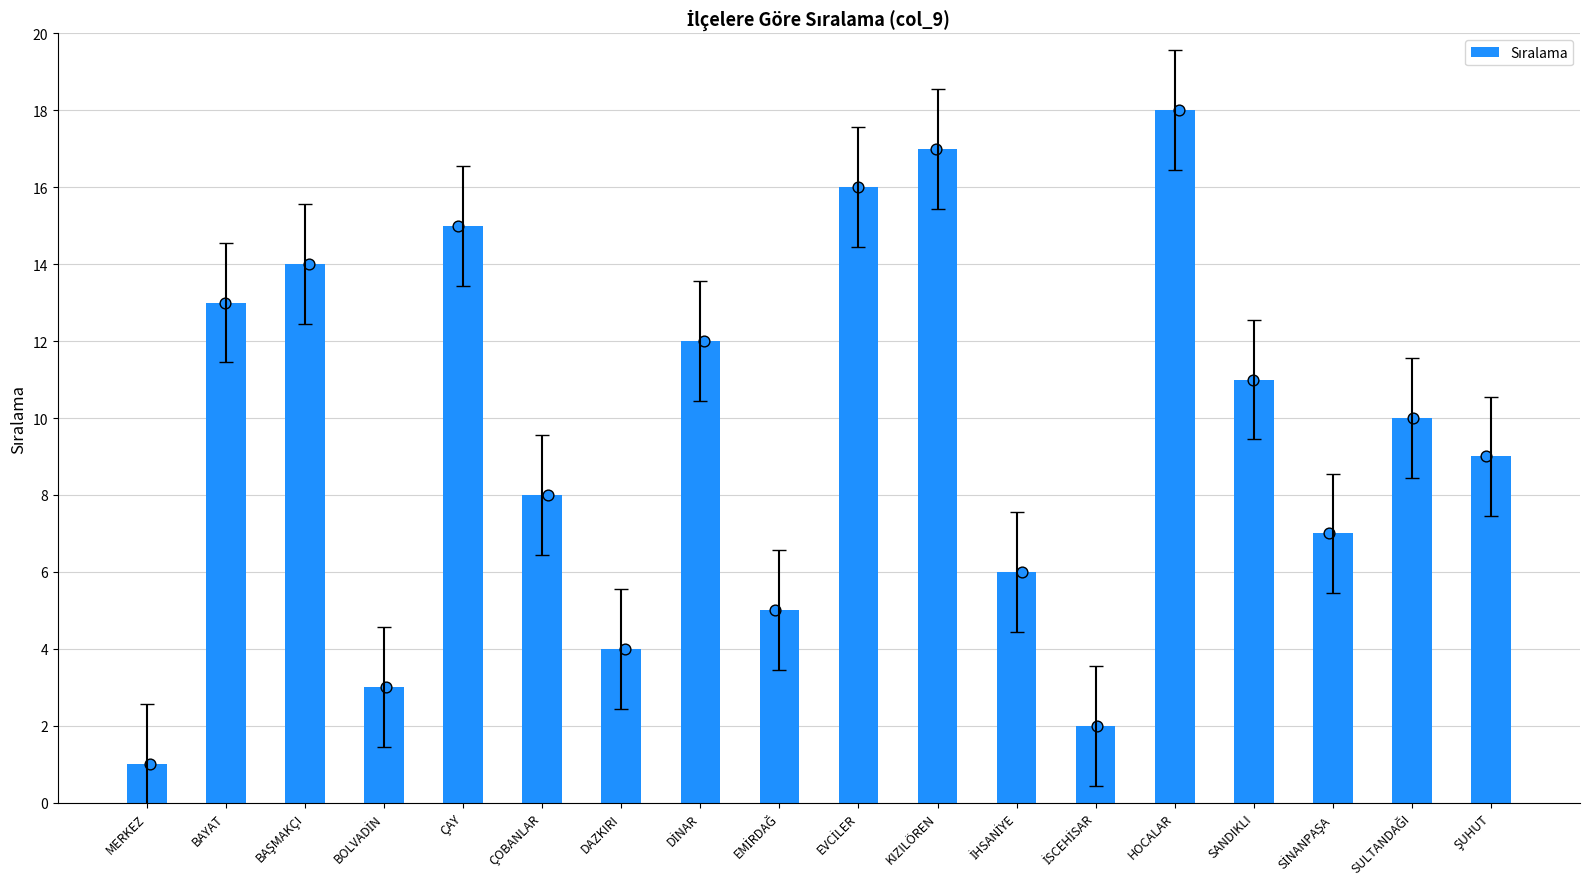

What is the change in value from EMİRDAĞ to ŞUHUT?

+4